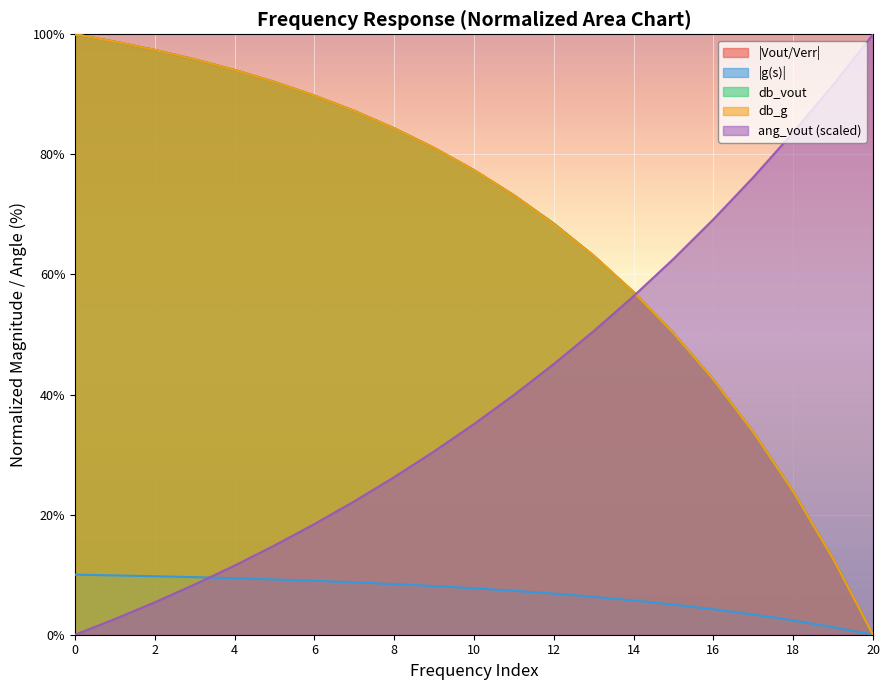

Is the value of db_g at 7 greater than the value of db_vout at 0?

No